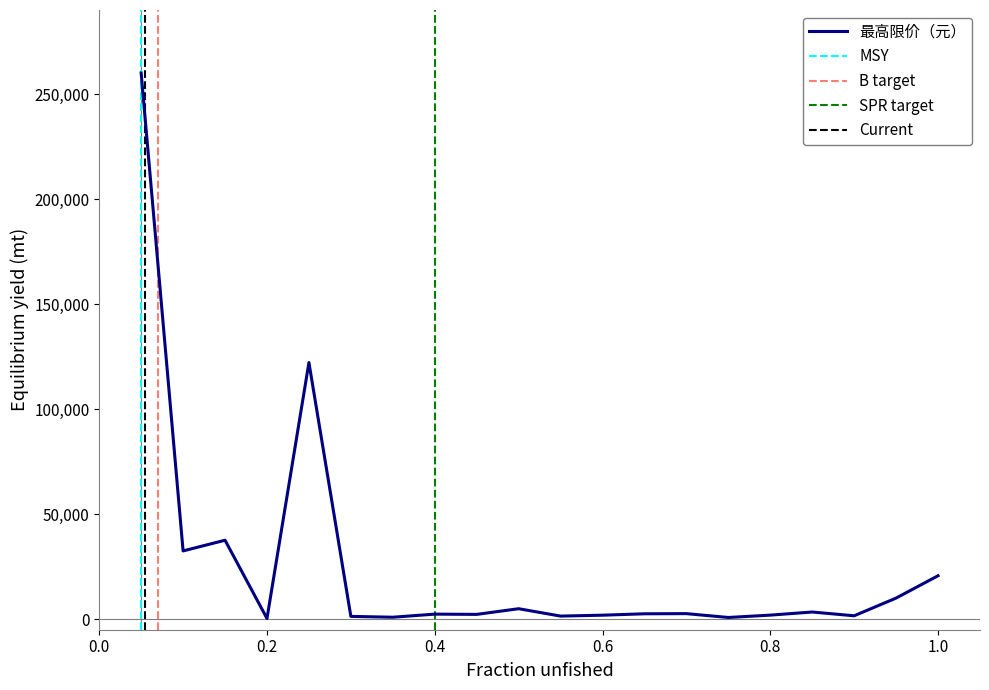

What is the value of the 2nd point from the left?

32512.6